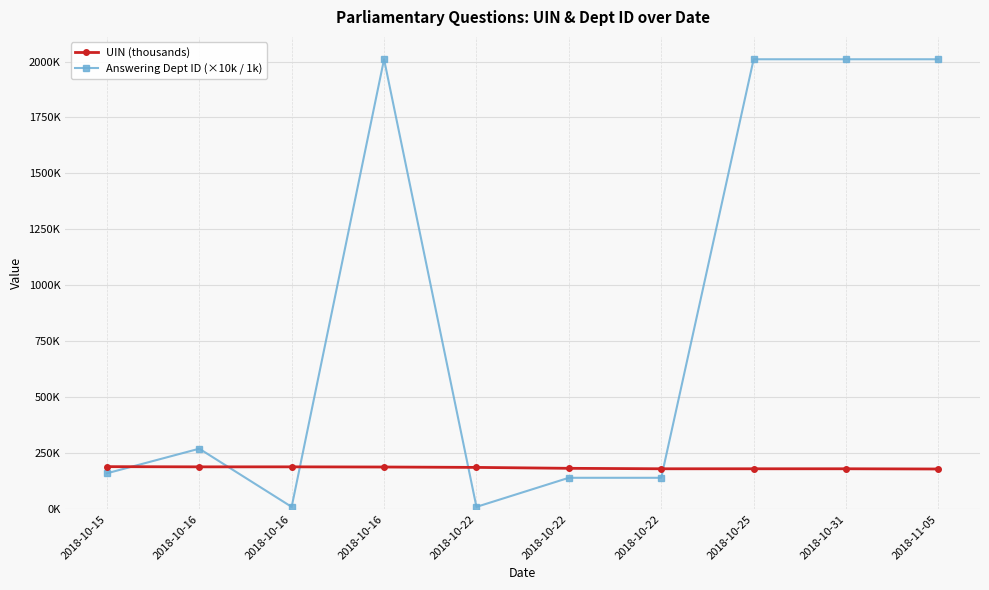

At which category does the chart reach its minimum across all series?

2018-10-16